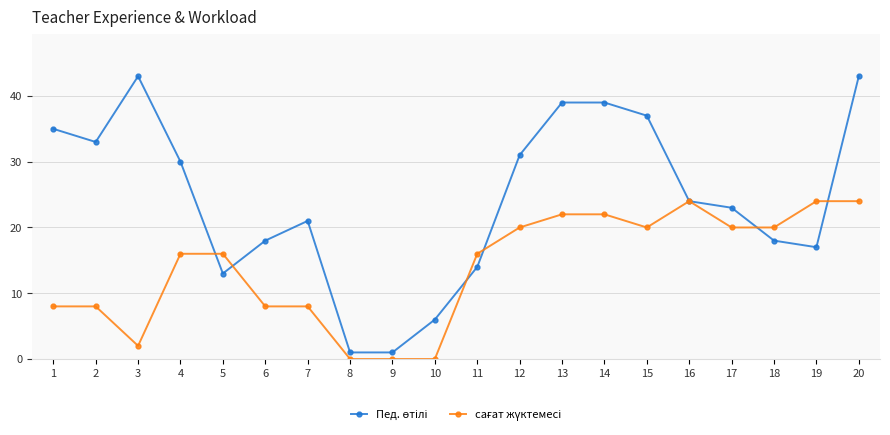

At how many categories does at least one series exceed 38?

4